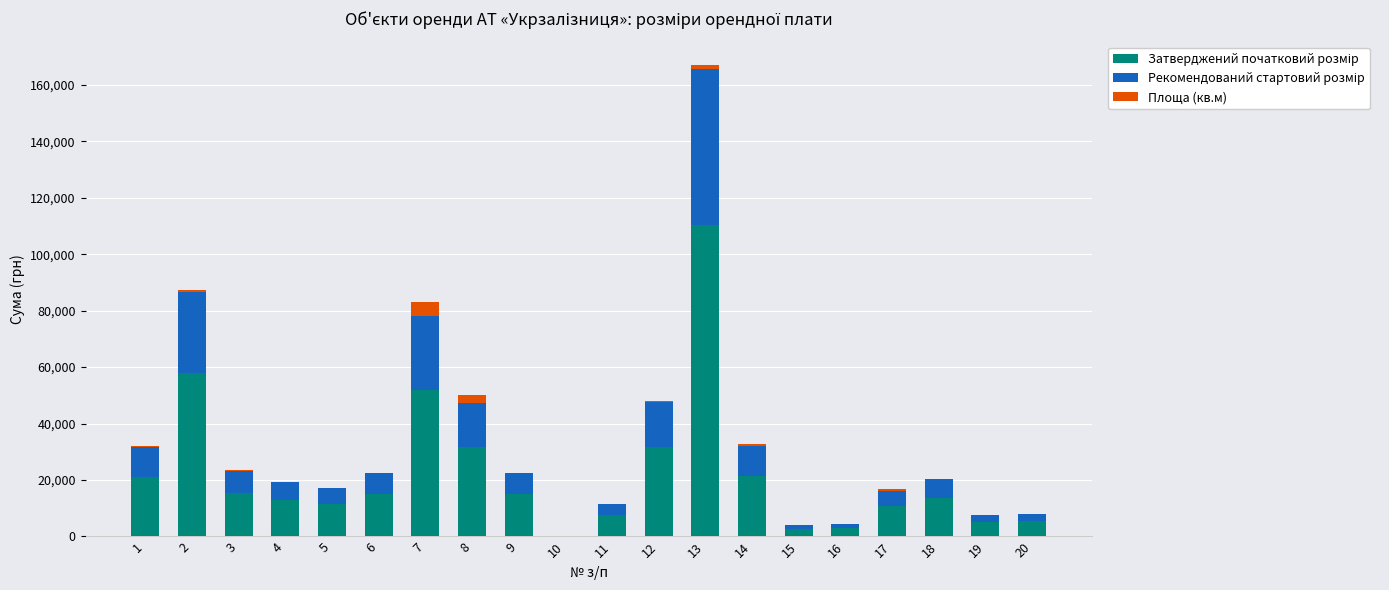

Which series has the largest range (max minus min)?

Затверджений початковий розмір